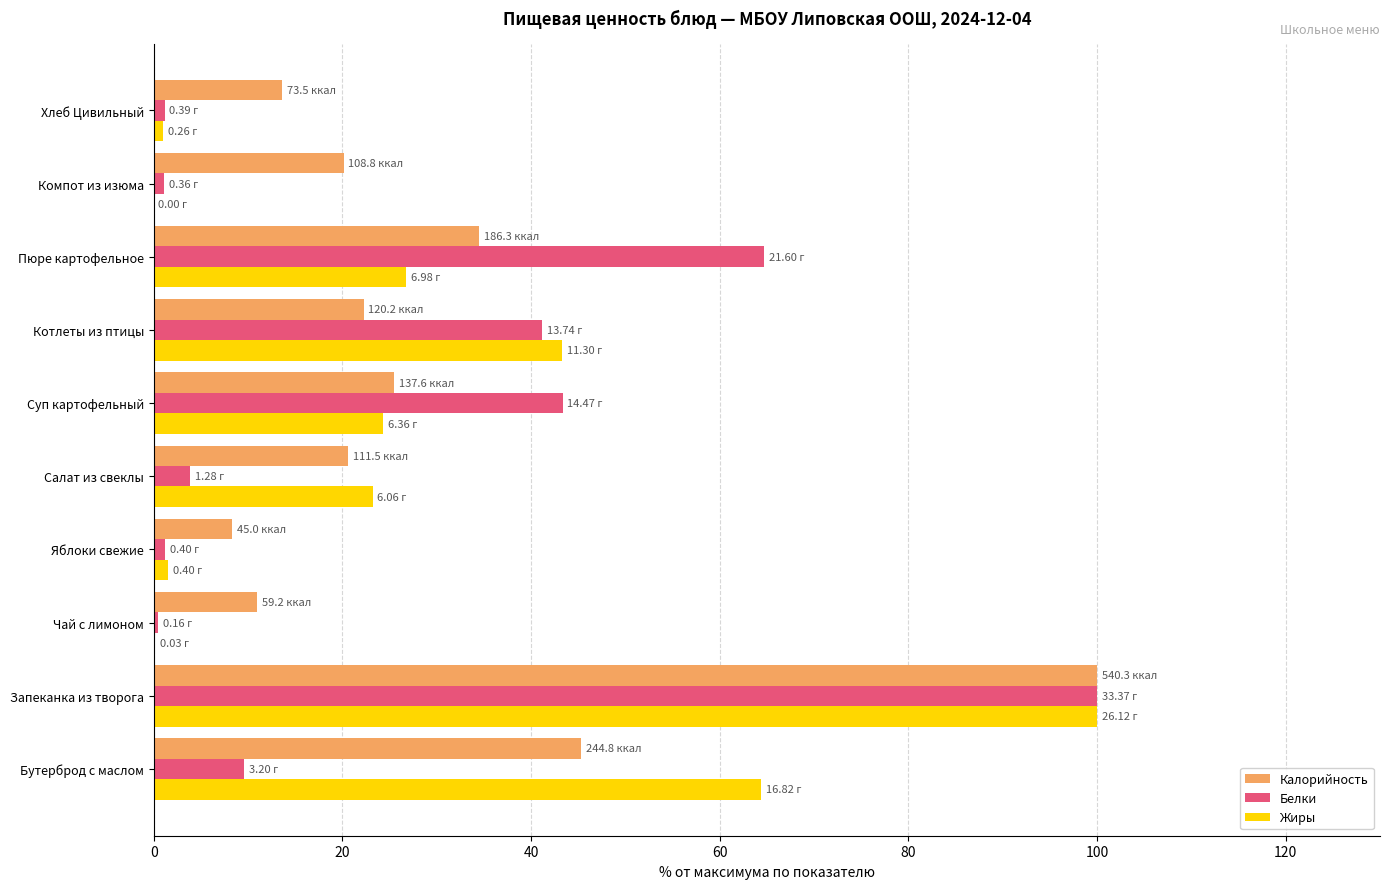

What is the sum of the Жиры values at Котлеты из птицы and Салат из свеклы?

66.5